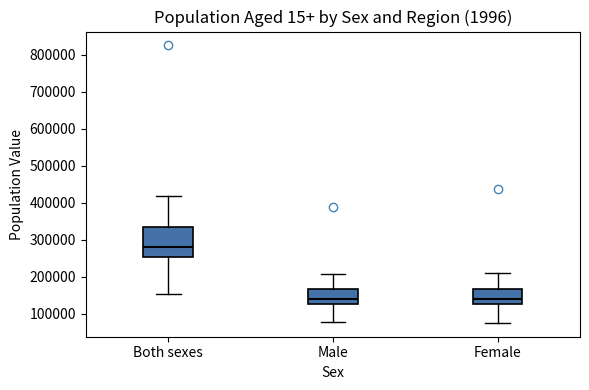

Reading left to right, read every box against the y-axis: the position of its median line, the range the box covers, and the ends of its whiskers. The values are not printed on the chart, so give them approximately, as read against the axis.

Both sexes: median 280000, box 250000 to 330000, whiskers 150000 to 420000
Male: median 140000, box 130000 to 170000, whiskers 80000 to 210000
Female: median 140000, box 130000 to 170000, whiskers 80000 to 210000